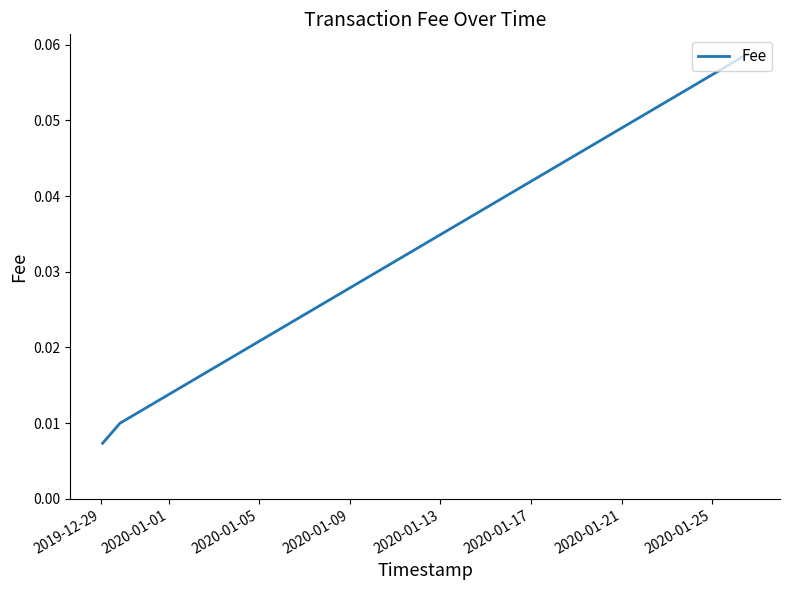

Count the values in the range 0 to 1.

3